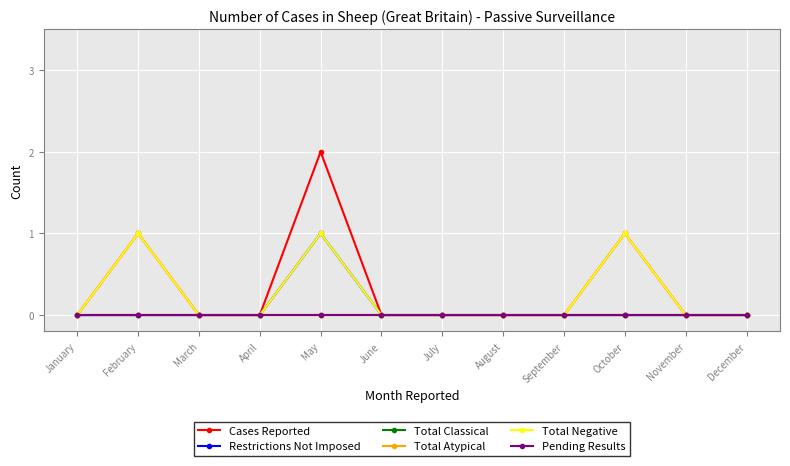

True or false: Total Classical and Total Negative cross at least once.

False